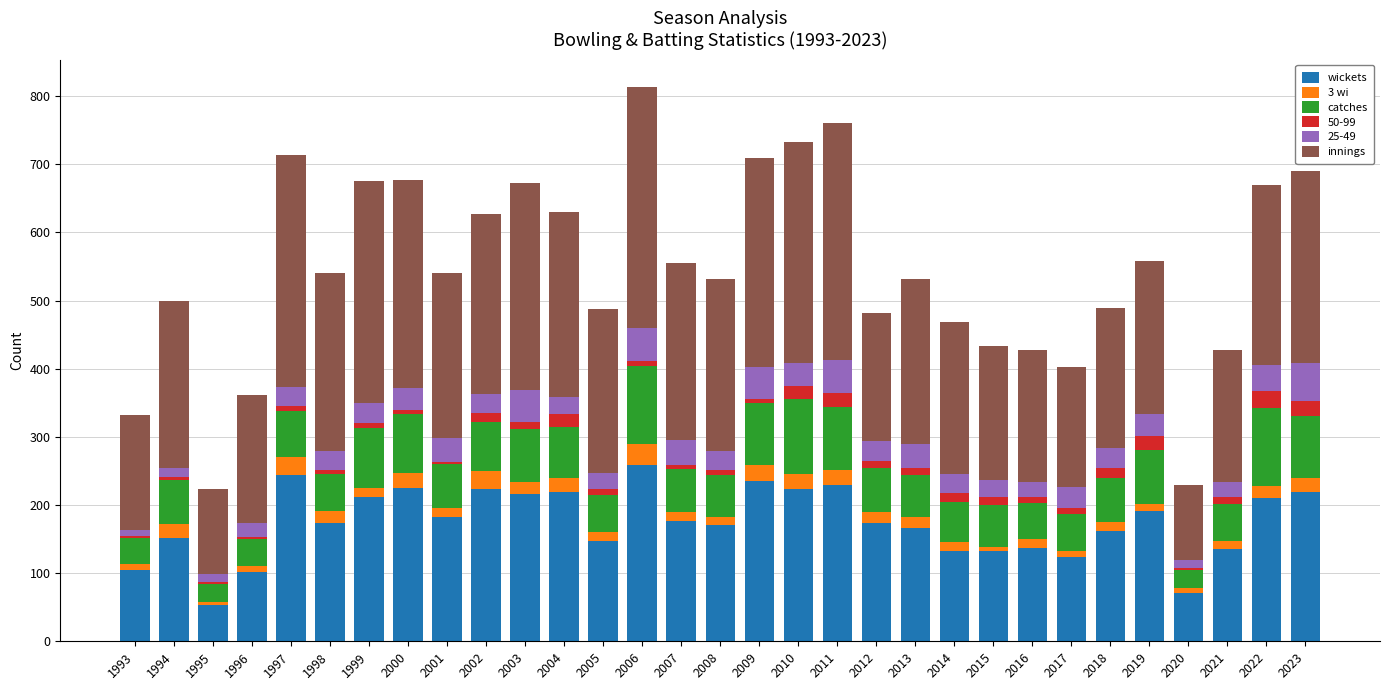

What is the lowest value of the wickets series?

53